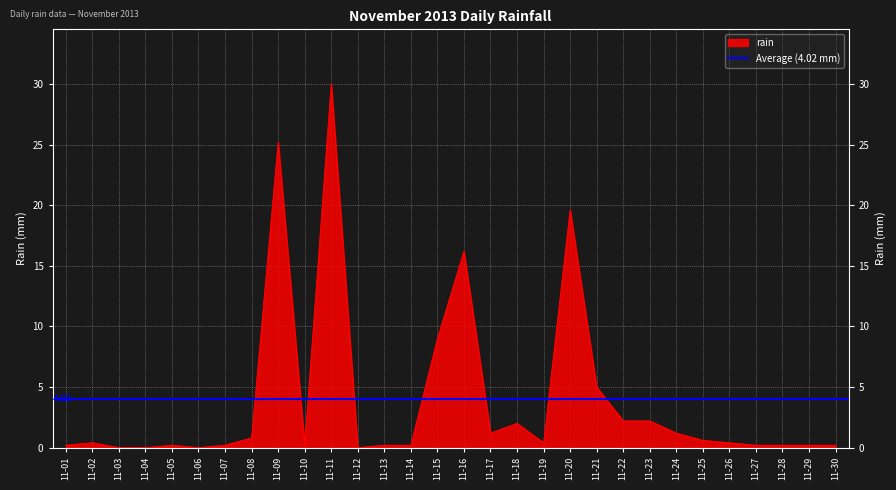

Reading left to right, transcribe all the data shown in this chart.

2013-11-01=0.2	2013-11-02=0.4	2013-11-03=0.0	2013-11-04=0.0	2013-11-05=0.2	2013-11-06=0.0	2013-11-07=0.2	2013-11-08=0.8	2013-11-09=25.2	2013-11-10=0.2	2013-11-11=30.0	2013-11-12=0.0	2013-11-13=0.2	2013-11-14=0.2	2013-11-15=9.0	2013-11-16=16.2	2013-11-17=1.2	2013-11-18=2.0	2013-11-19=0.4	2013-11-20=19.6	2013-11-21=5.0	2013-11-22=2.2	2013-11-23=2.2	2013-11-24=1.2	2013-11-25=0.6	2013-11-26=0.4	2013-11-27=0.2	2013-11-28=0.2	2013-11-29=0.2	2013-11-30=0.2